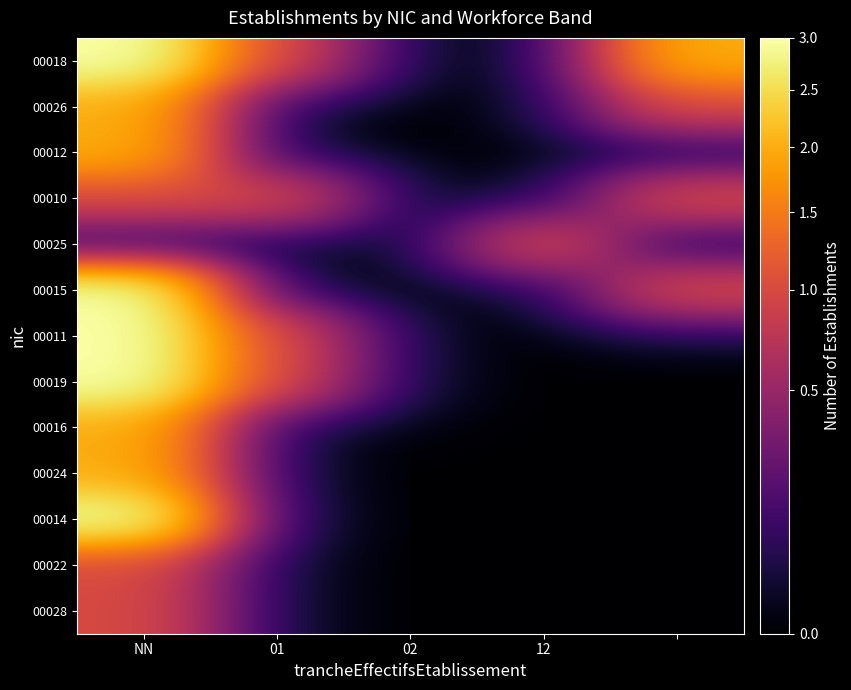

At which category does the chart reach its minimum across all series?

02